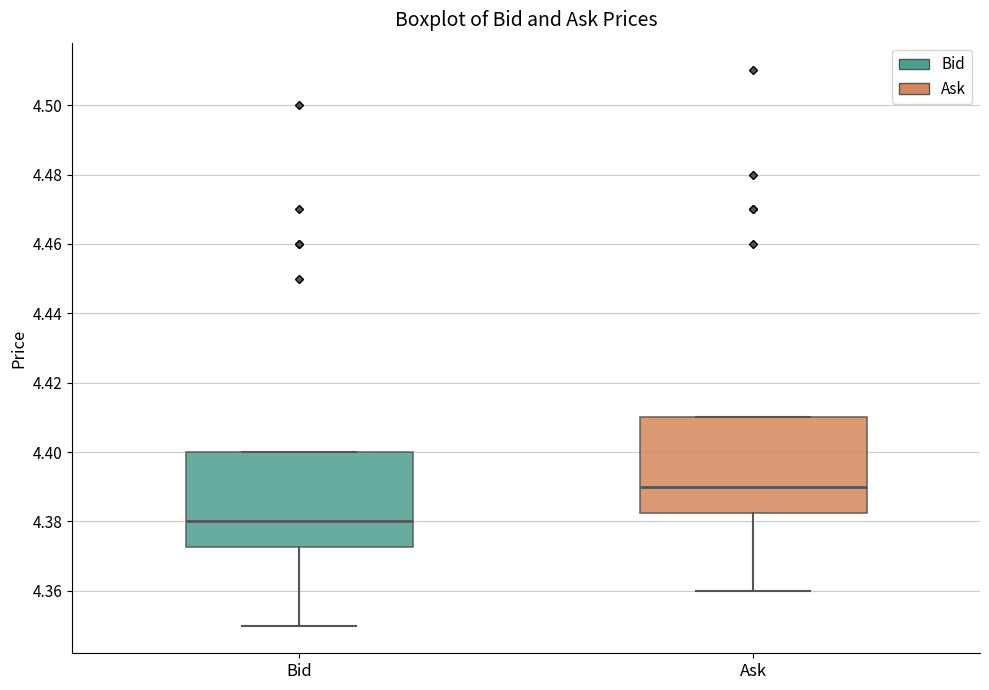

Which box has the lowest median line?

Bid